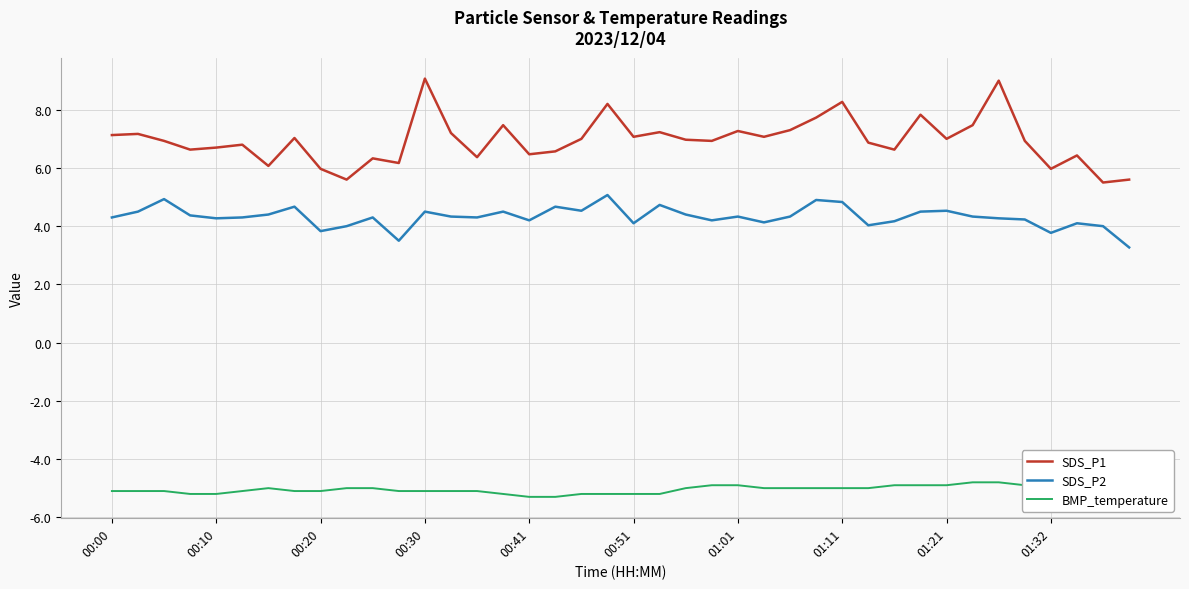

Is this an area chart (filled region under the line)?

No